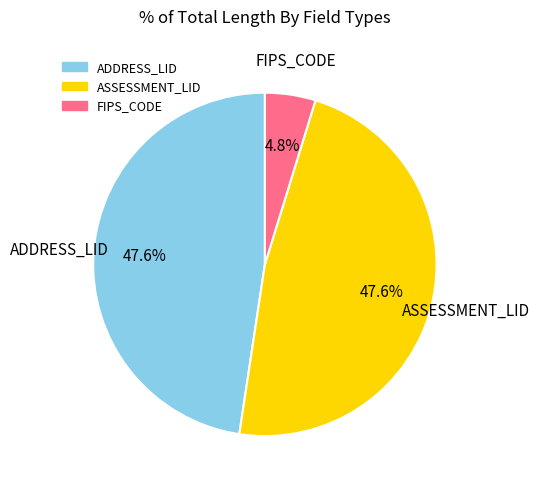

What percentage is NOT represented by ADDRESS_LID?

52.4%